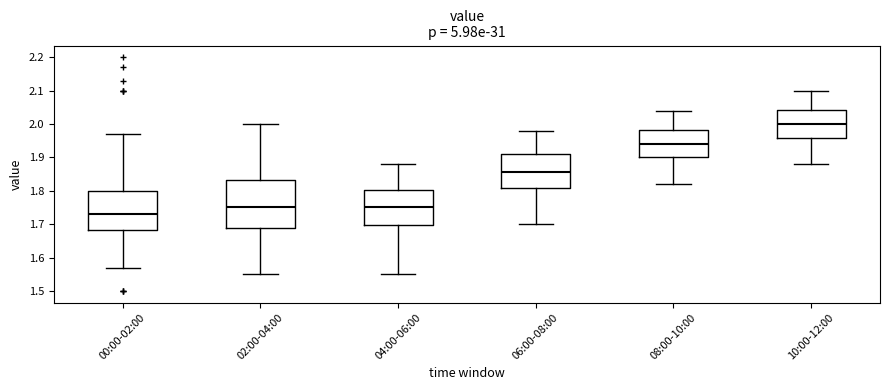

Where does the upper whisker of the box for 02:00-04:00 end on the y-axis? The values are not printed on the chart, so give them approximately, as read against the axis.

2.00